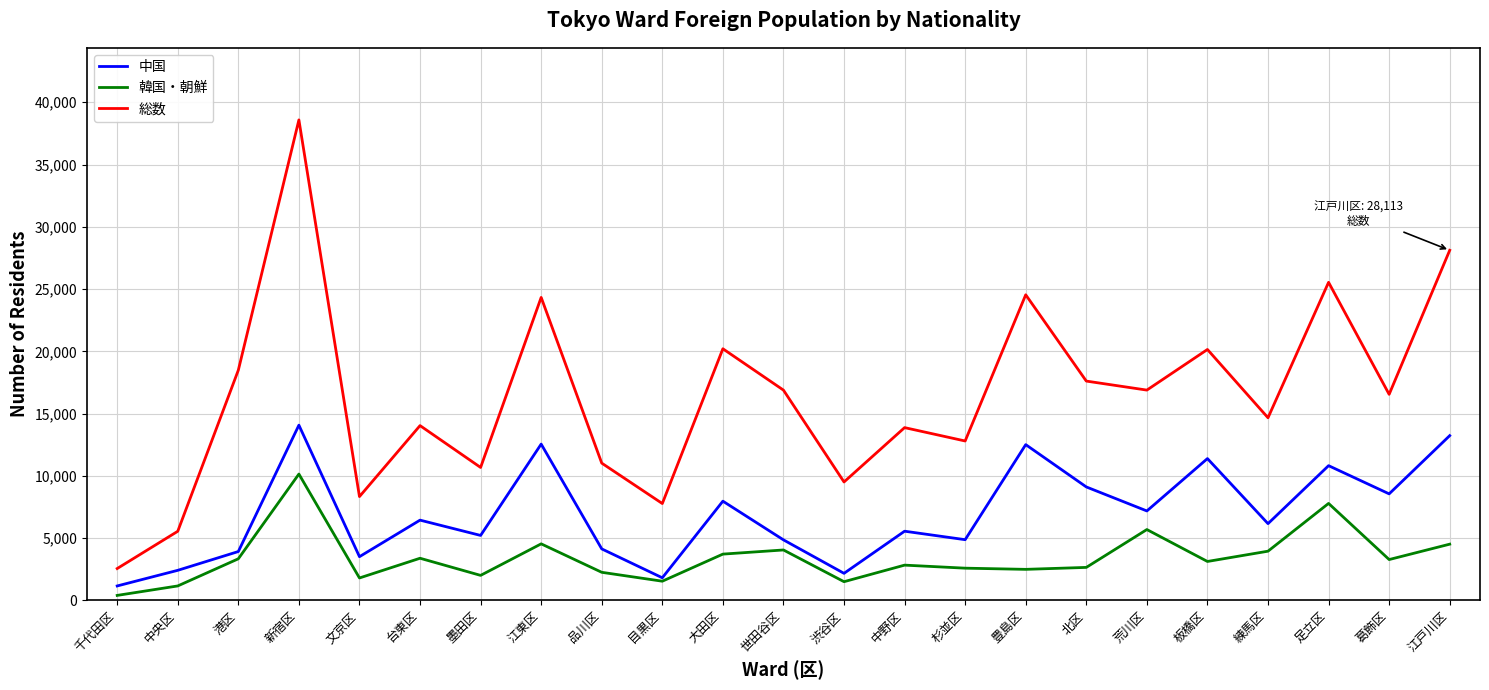

At 杉並区, list the series in order from largest to smallest.

総数, 中国, 韓国・朝鮮